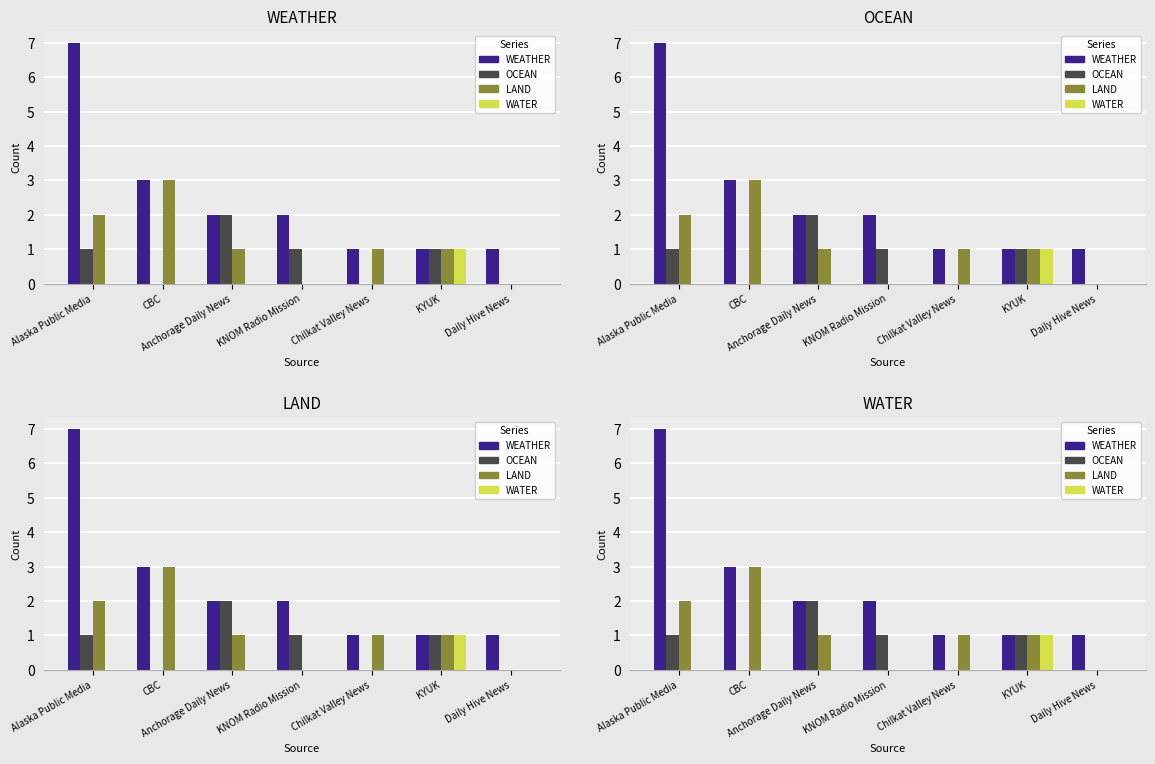

Which series has the largest total across all categories?

WEATHER